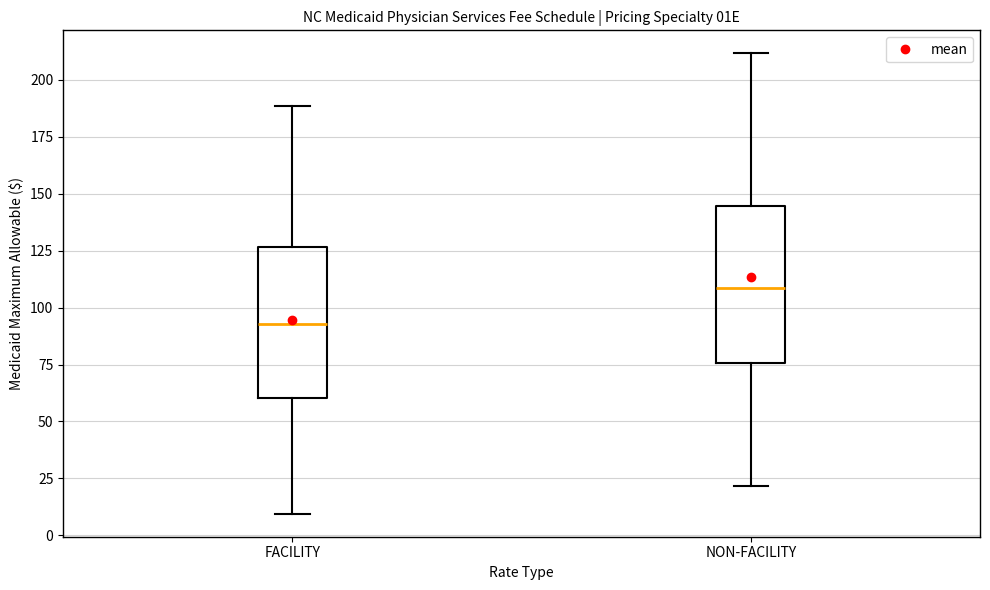

Reading left to right, read every box against the y-axis: the position of its median line, the range the box covers, and the ends of its whiskers. The values are not printed on the chart, so give them approximately, as read against the axis.

FACILITY: median 95, box 60 to 125, whiskers 10 to 190
NON-FACILITY: median 110, box 75 to 145, whiskers 20 to 210